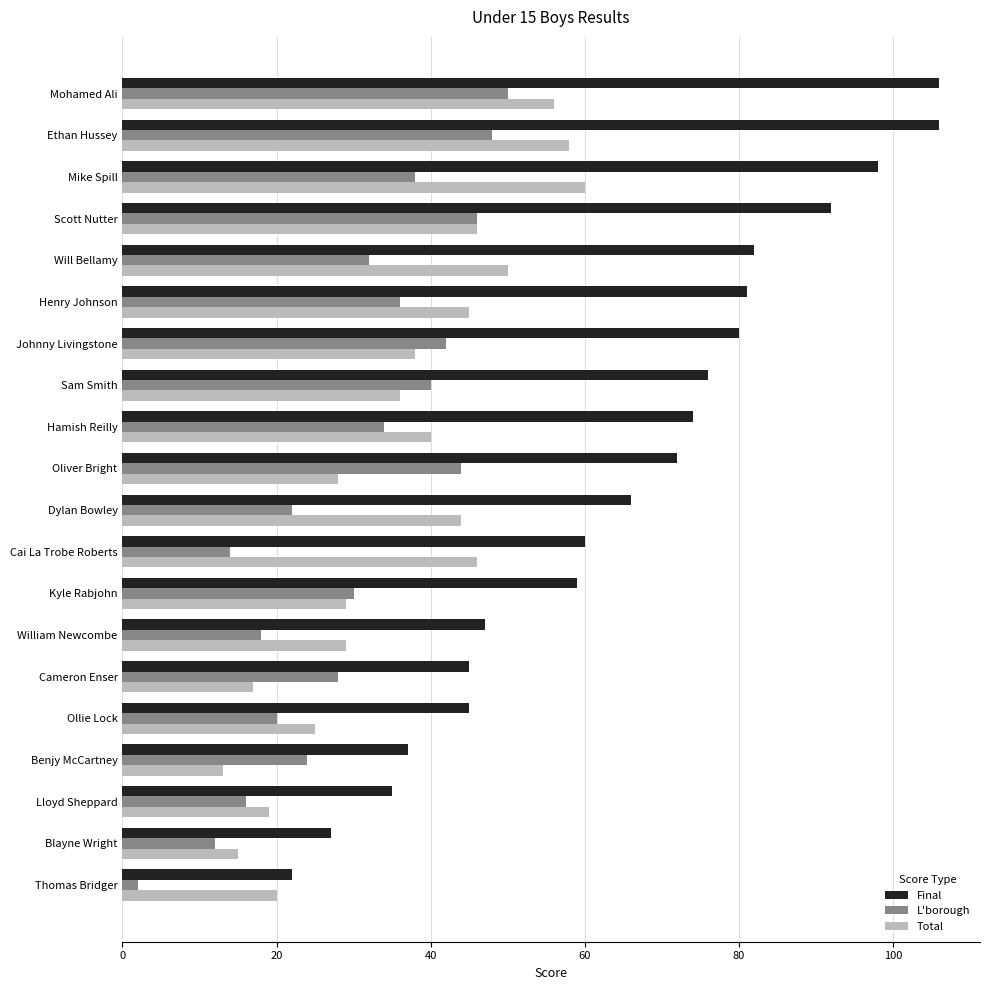

How many series are shown in this chart?

3